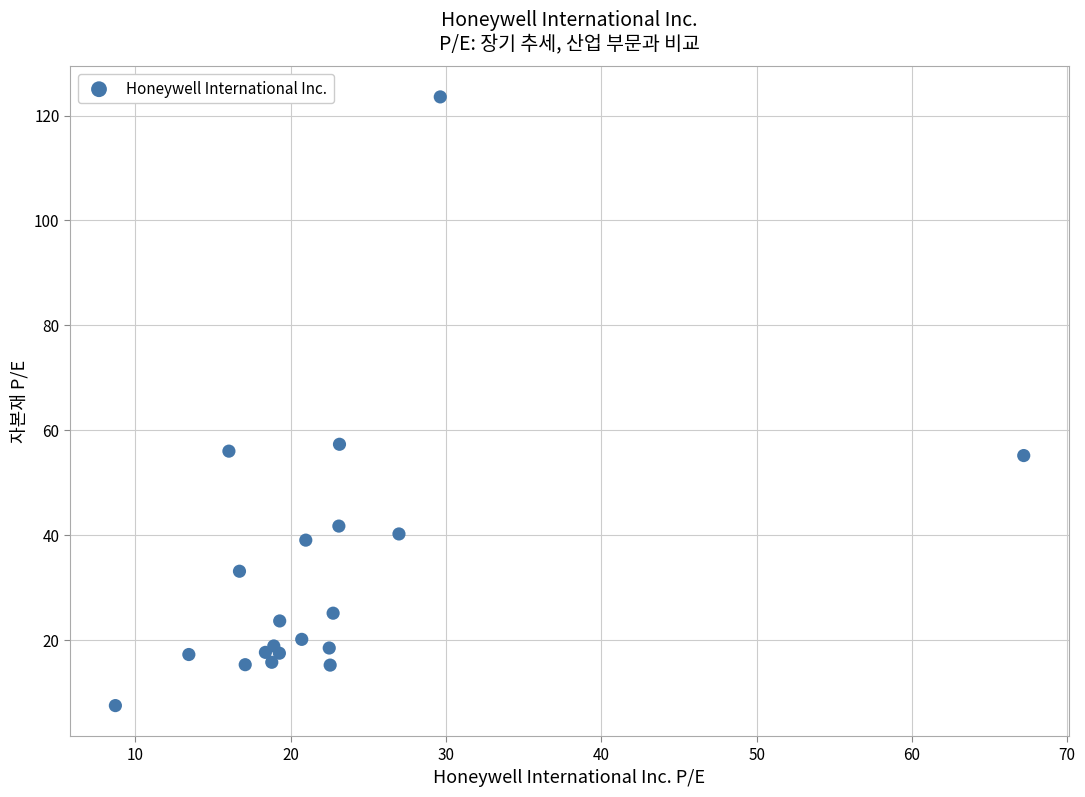

What Y value in the scatter plot is closest to 65?

57.3